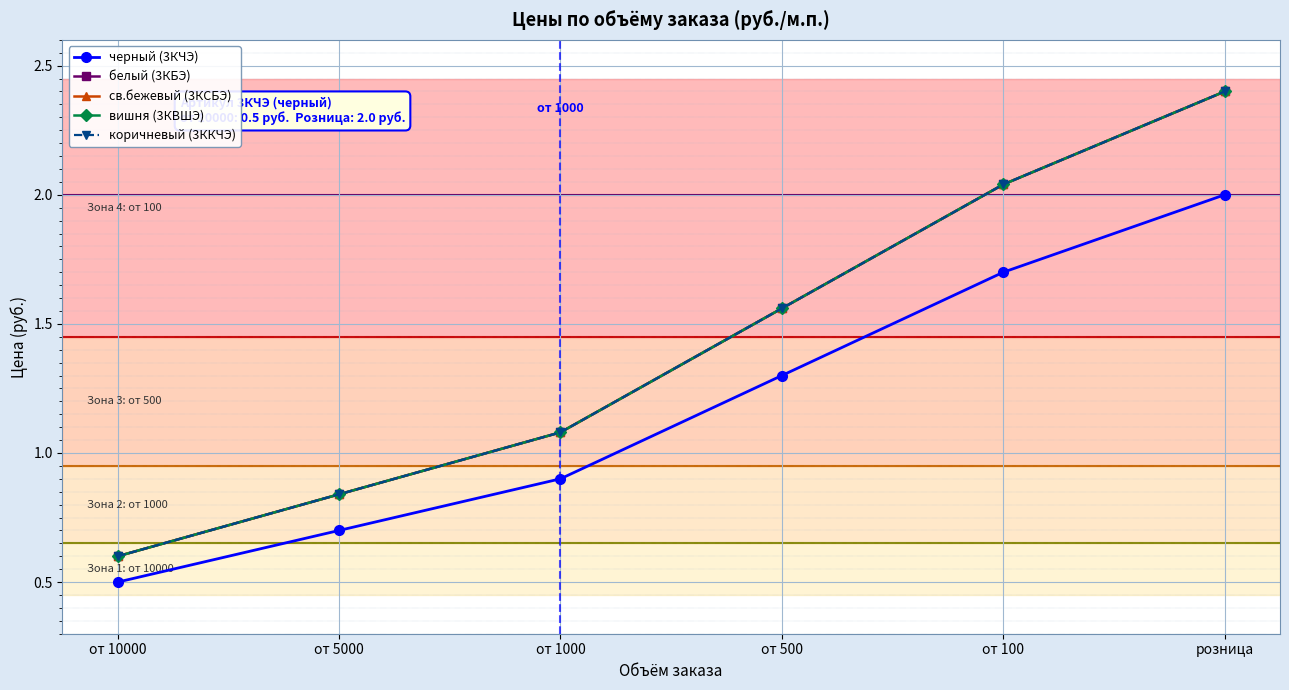

True or false: вишня (3КВШЭ) has a value of 0.4 at от 5000.

False